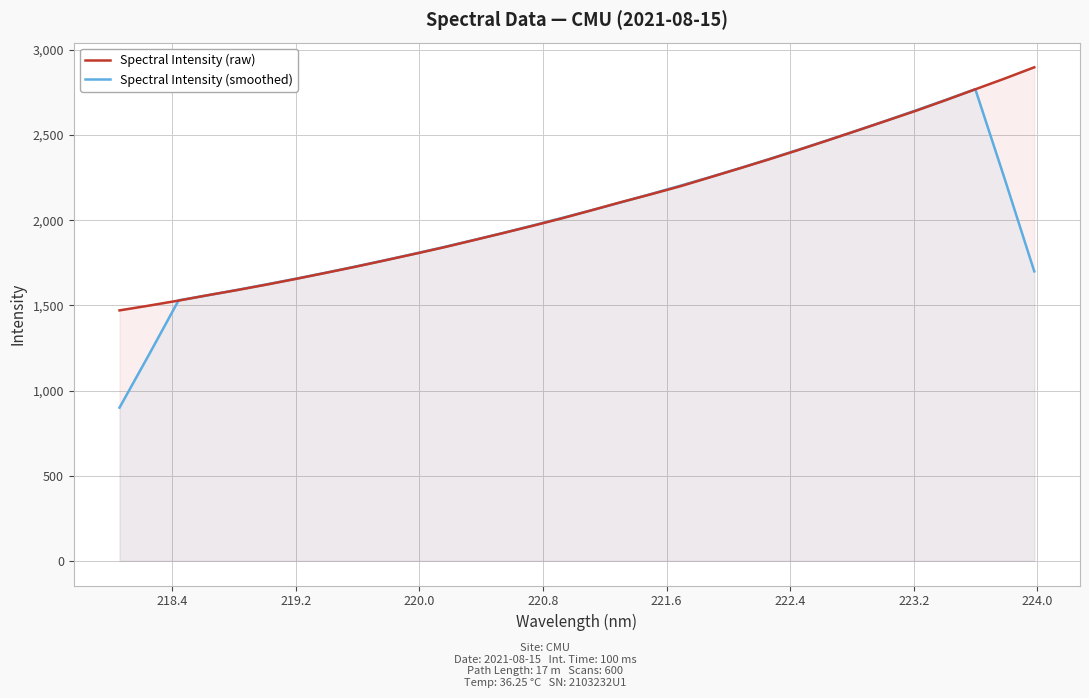

What is the greatest value displayed?

2897.6